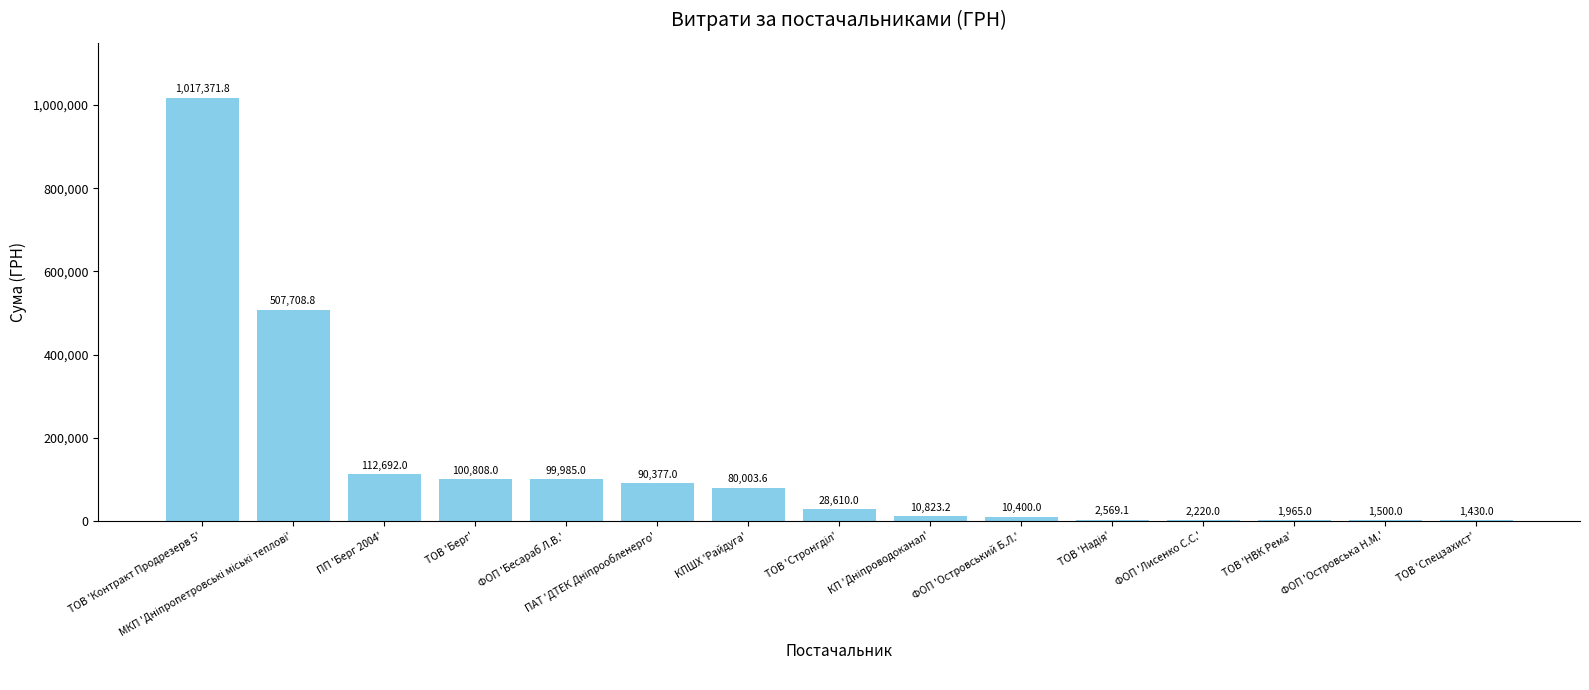

The chart shows a value of 1373865.8 at ТОВ 'Контракт Продрезерв 5'. True or false?

False